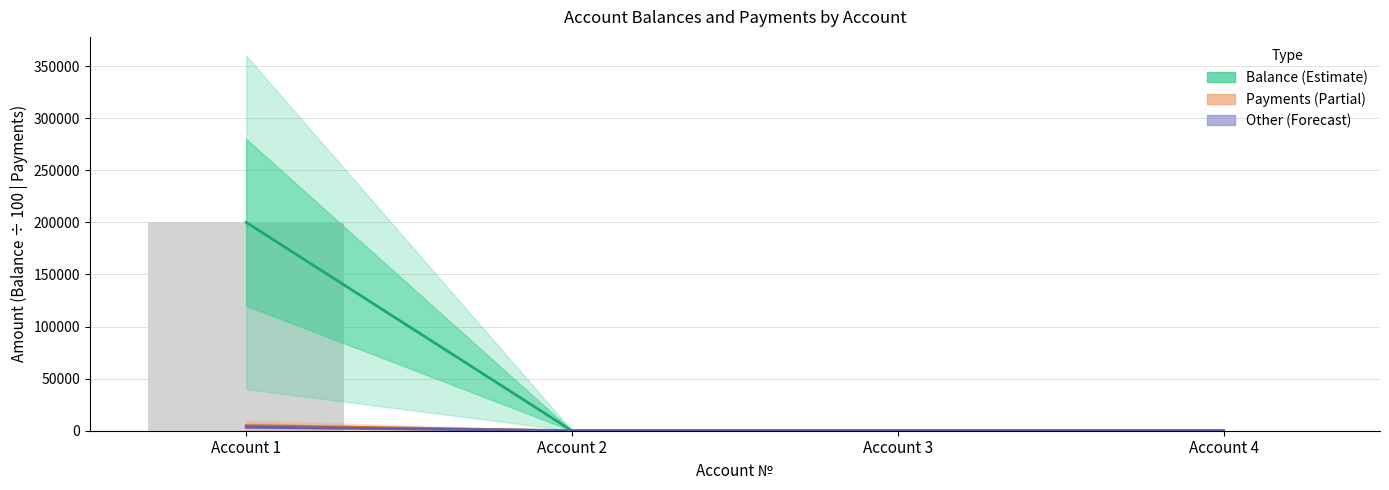

Does the chart contain any negative values?

No